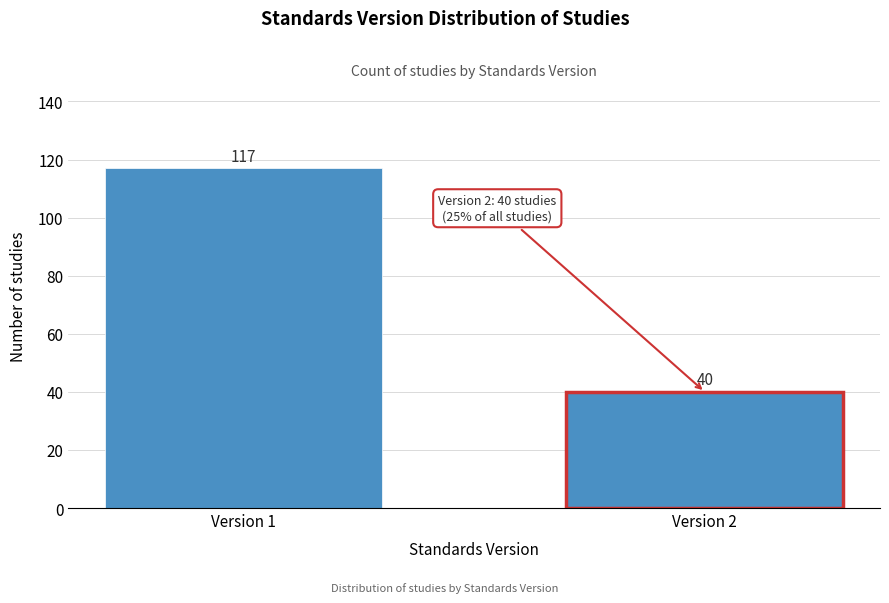

Reading left to right, list all the values displayed in this chart.

Version 1=117	Version 2=40